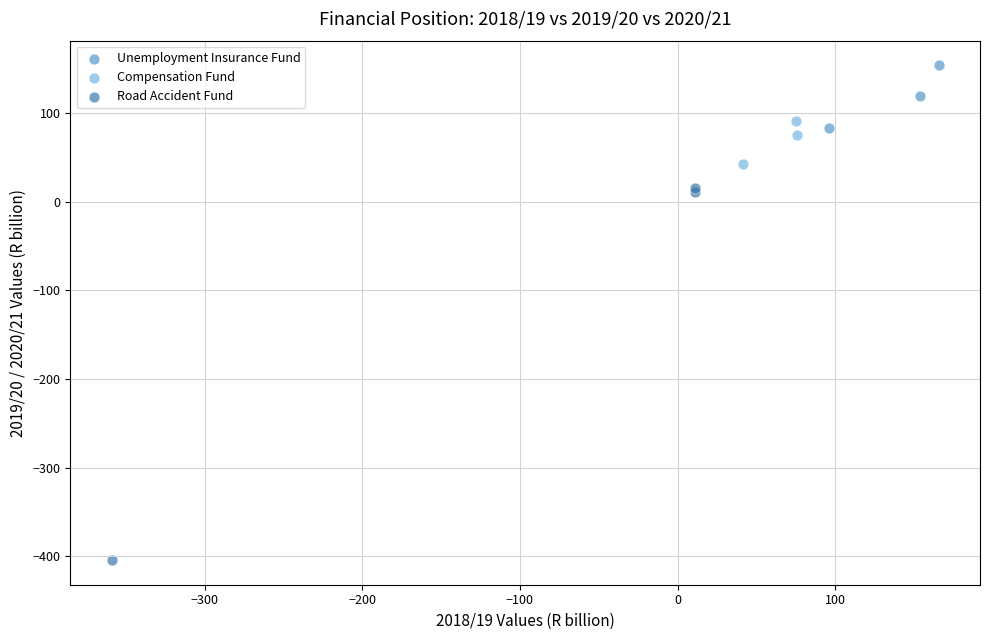

What are all the series names shown in the legend?

Unemployment Insurance Fund, Compensation Fund, Road Accident Fund